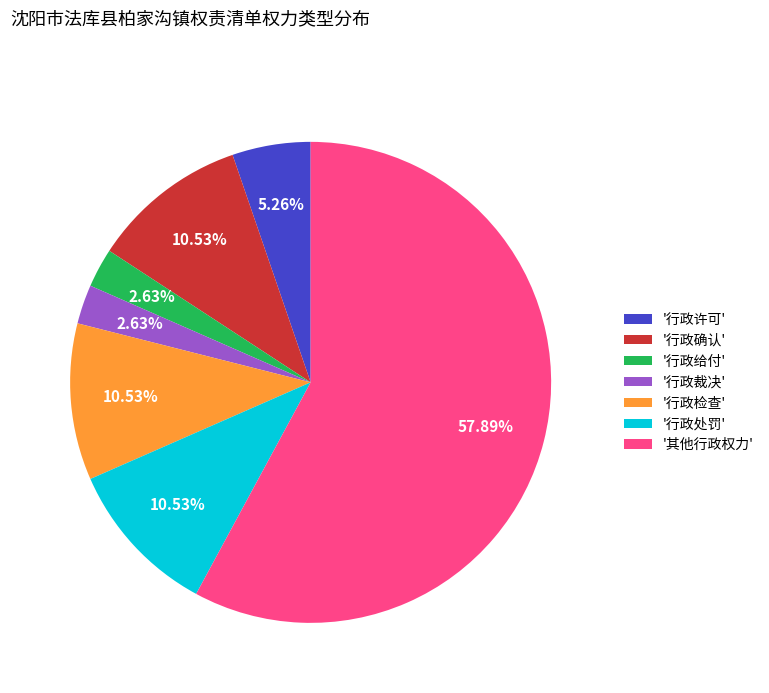

Which category has the biggest portion of the pie?

'其他行政权力'